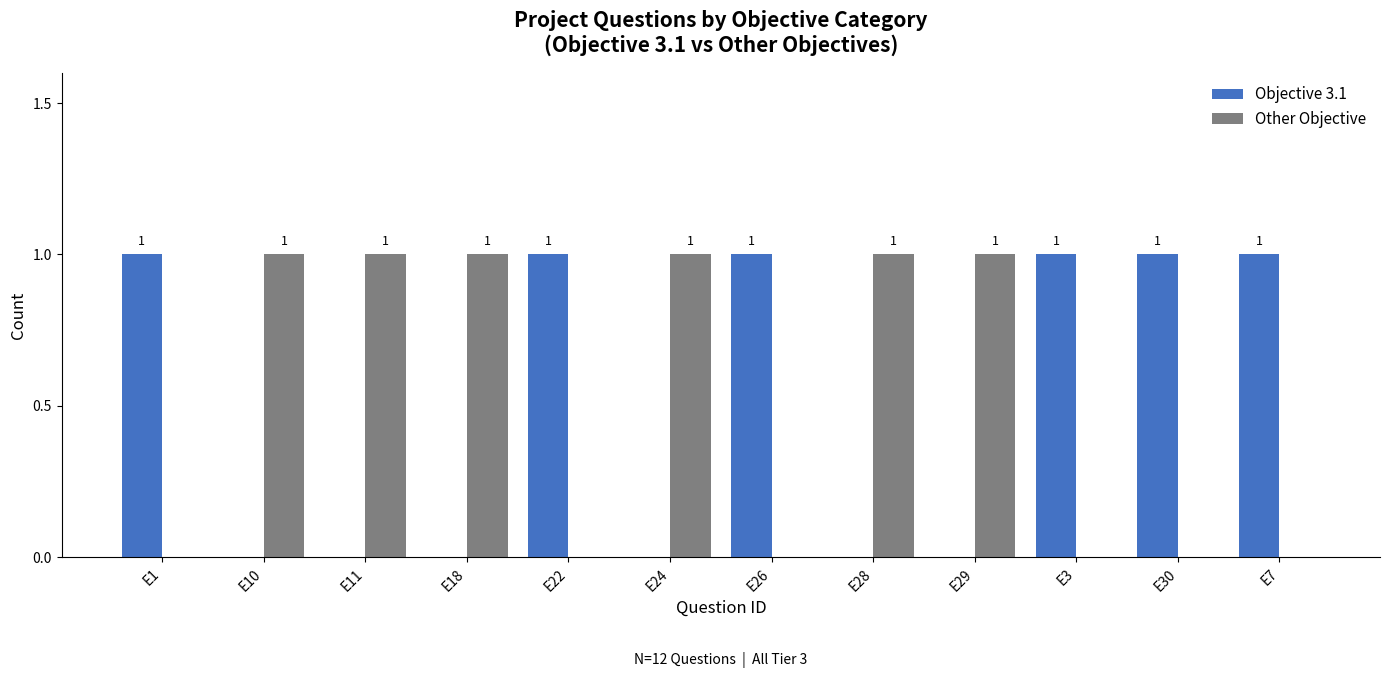

How many values in Other Objective are above zero?

6